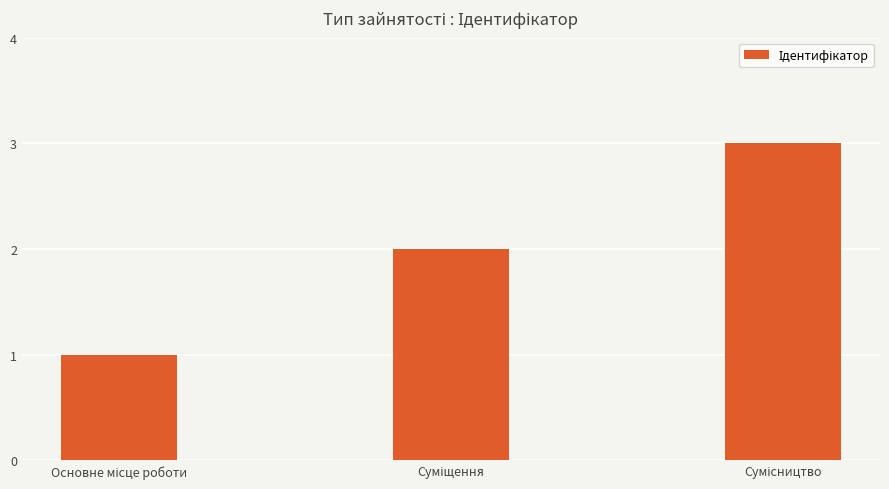

Reading left to right, what are all the values shown in this chart?

1	2	3